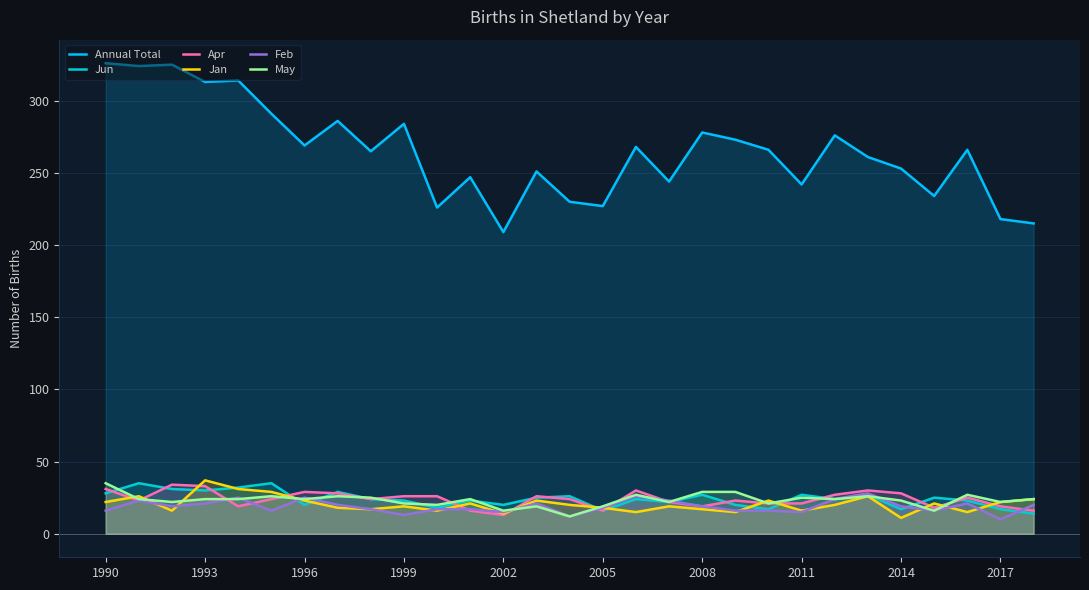

What is the smallest value displayed?

10